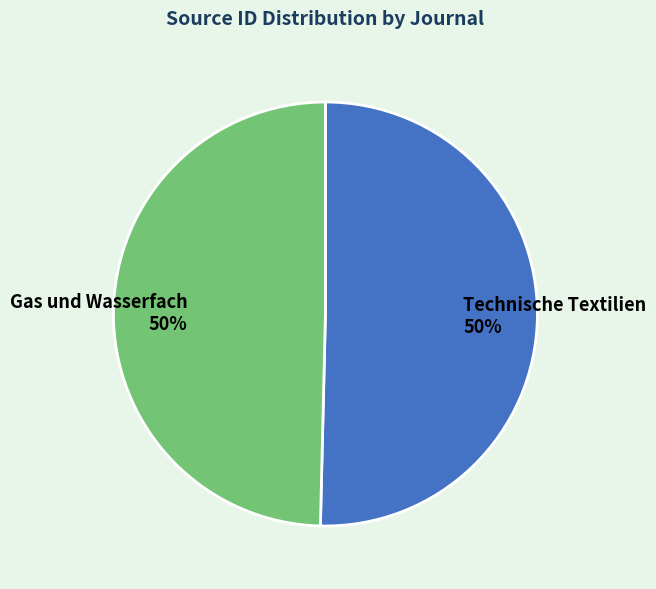

Approximately how many times larger is the value at Technische Textilien compared to Gas und Wasserfach?

1.0